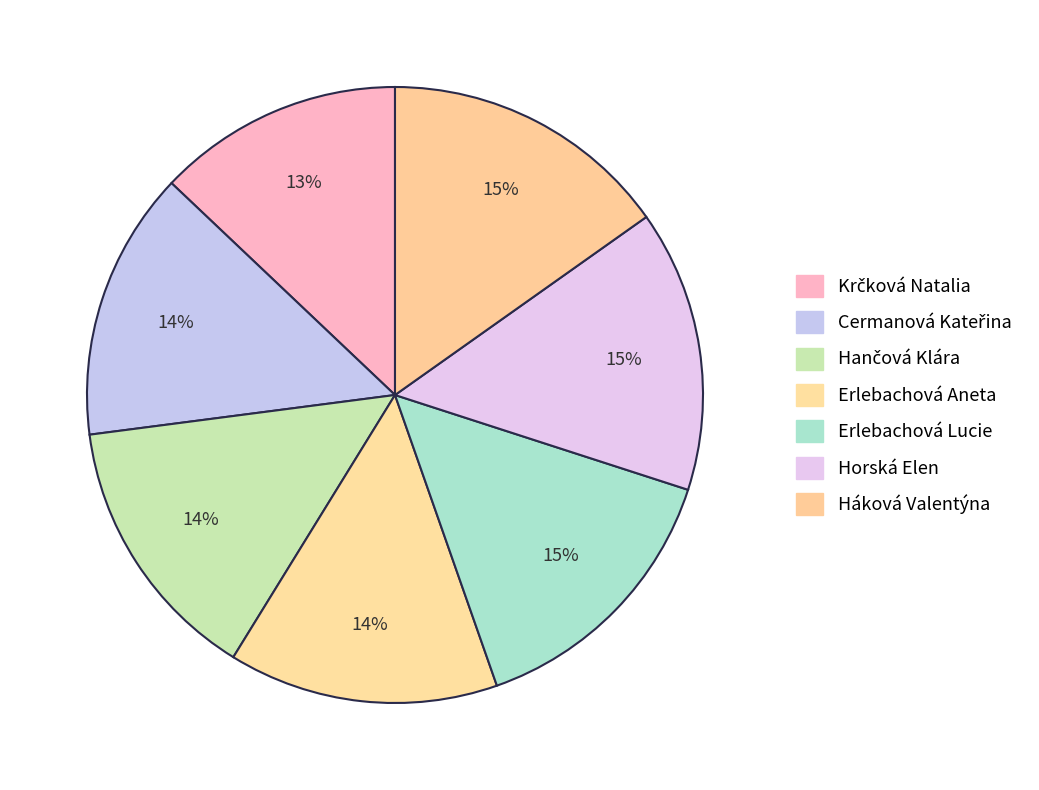

To the nearest percent, what is the difference between the Cermanová Kateřina and Horská Elen slice percentages?

1%